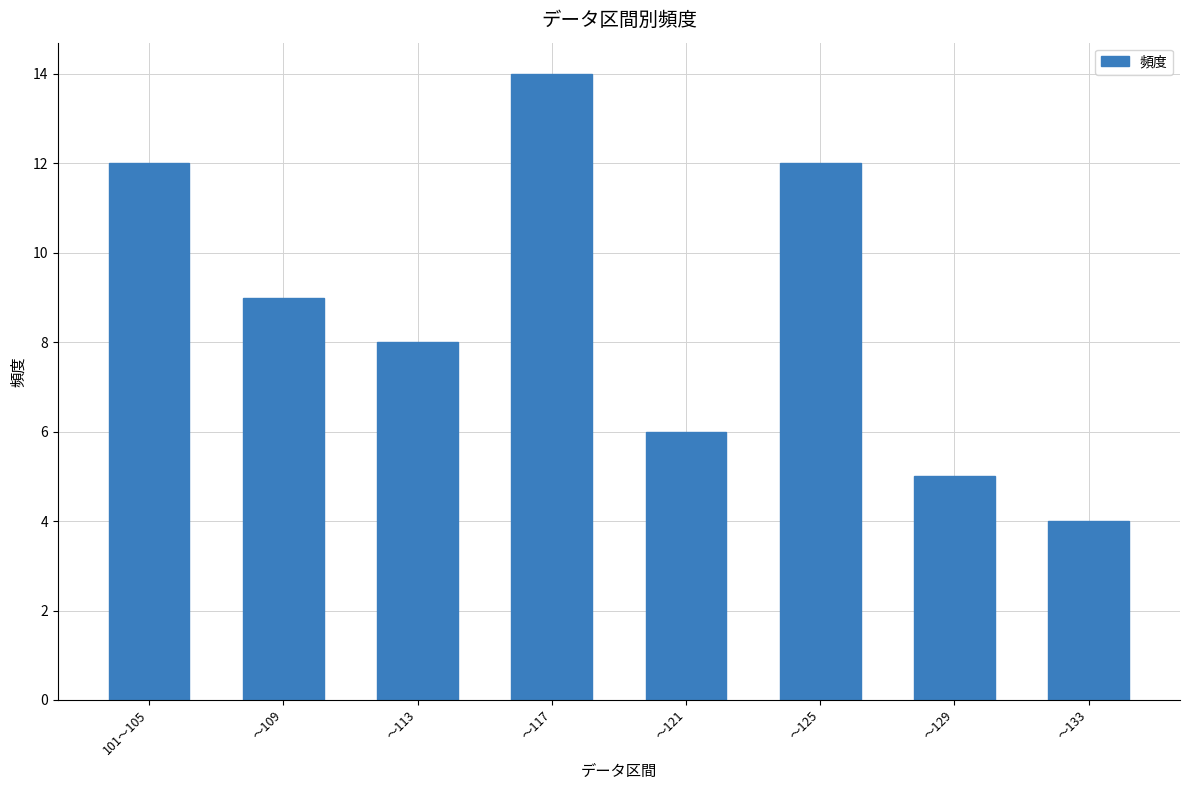

Count the values in the range 6 to 12.

5